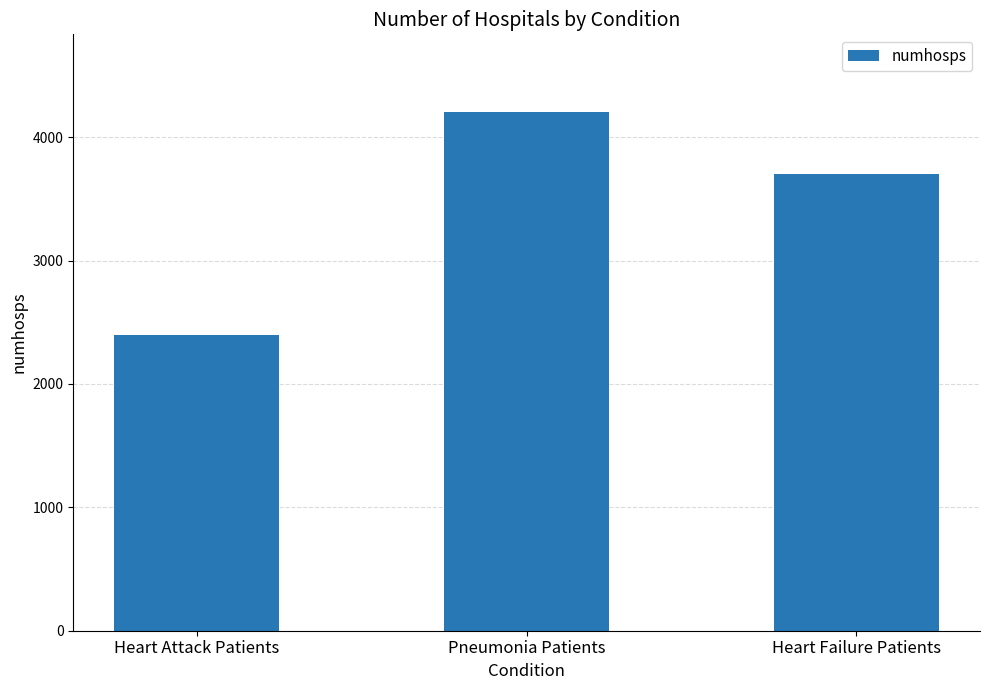

Reading right to left, list all the values displayed in this chart.

Heart Failure Patients=3699	Pneumonia Patients=4203	Heart Attack Patients=2397